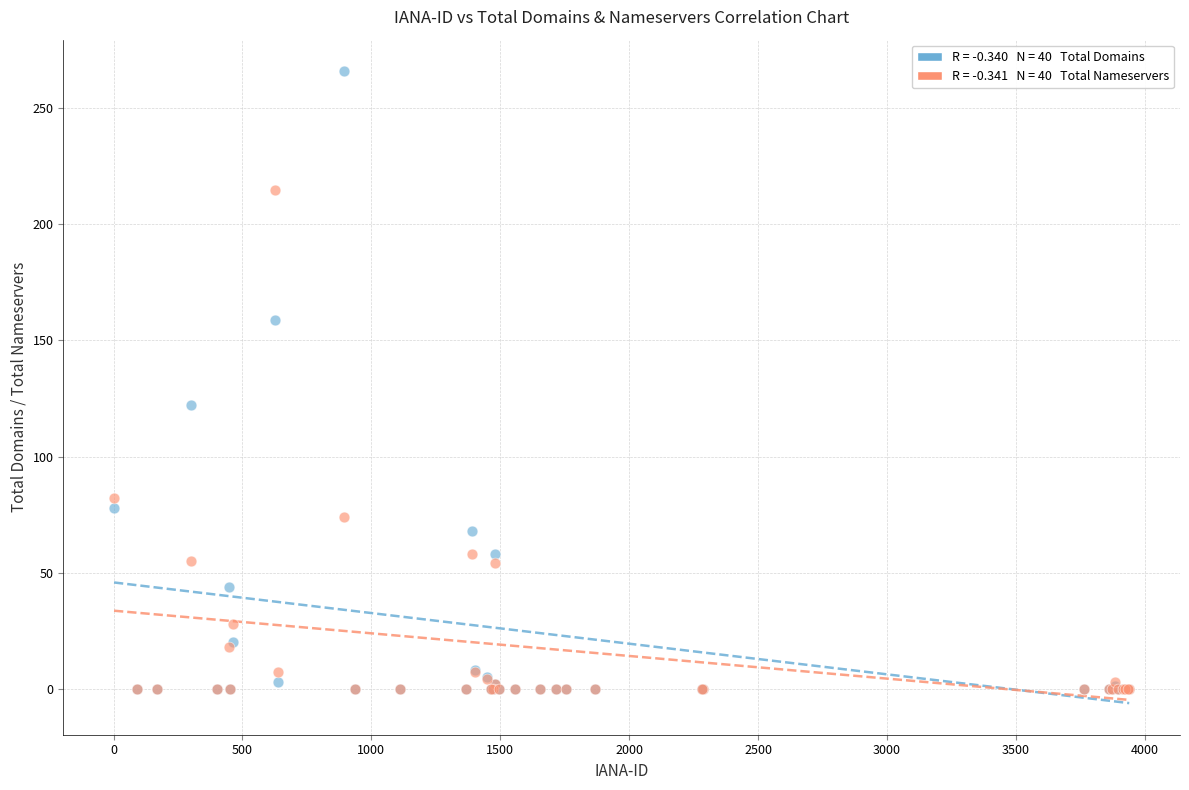

Across all series, what Y value is closest to 133?

122